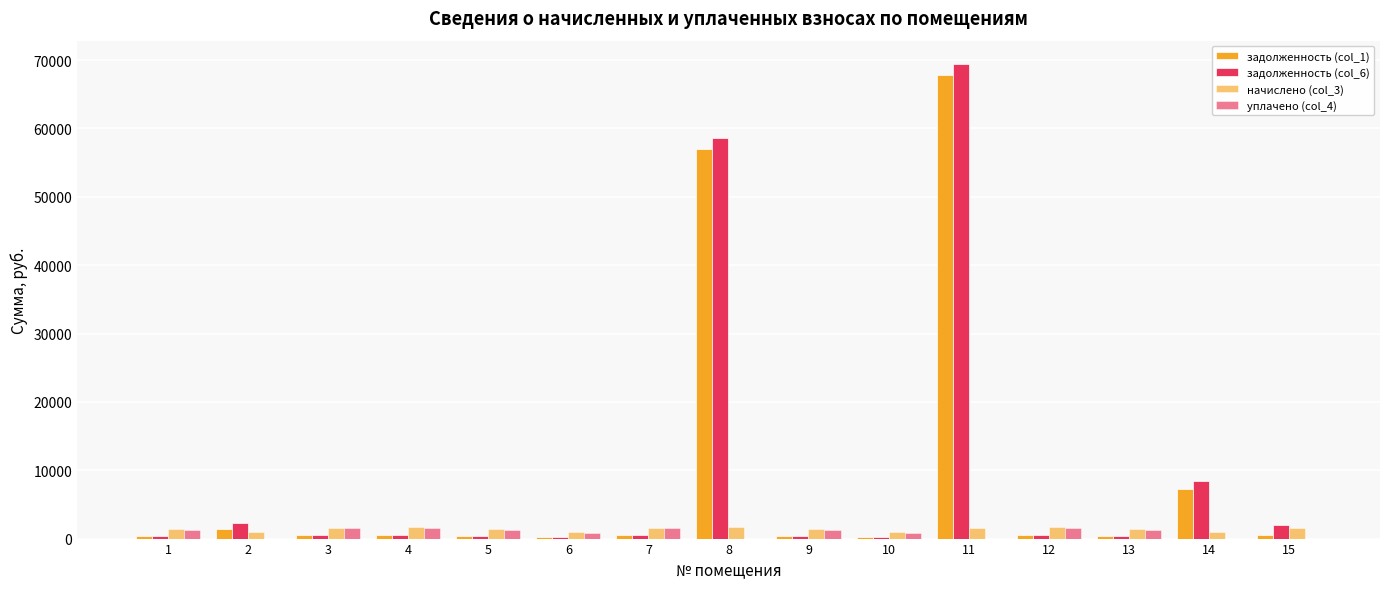

Are the bars grouped side by side (vs. stacked)?

Yes